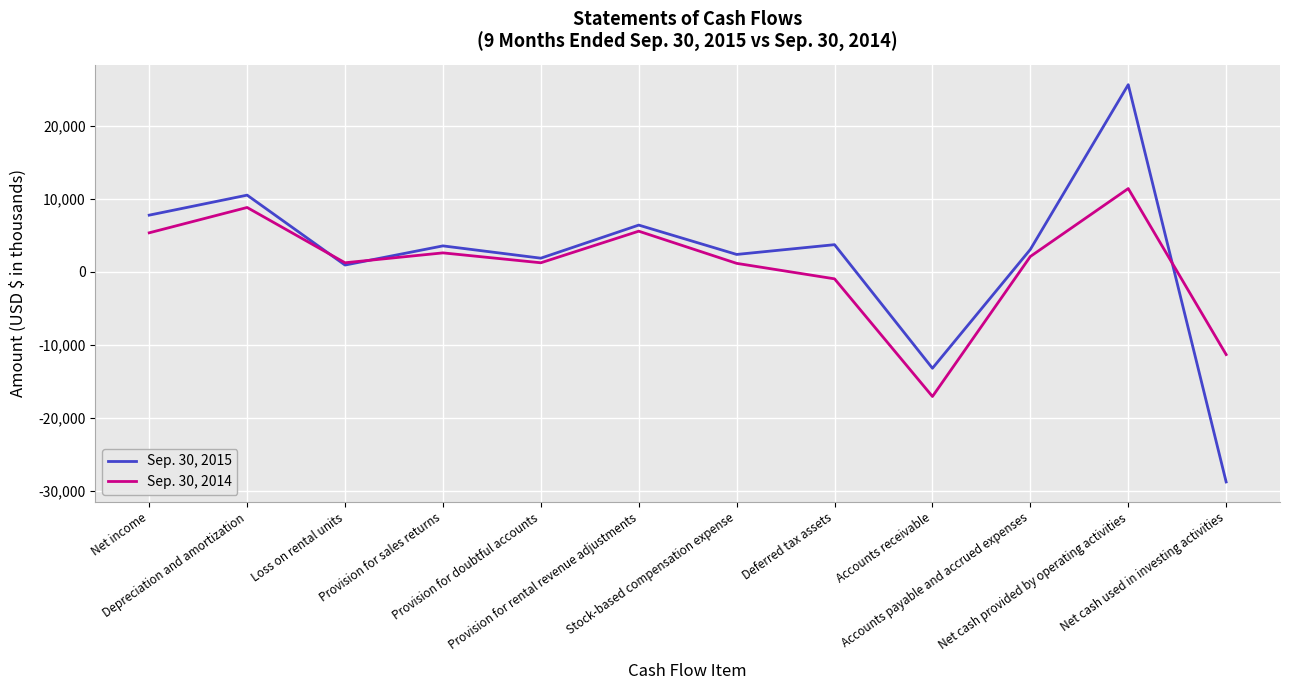

What is the difference between the maximum and minimum values in the Sep. 30, 2014 series?

28487